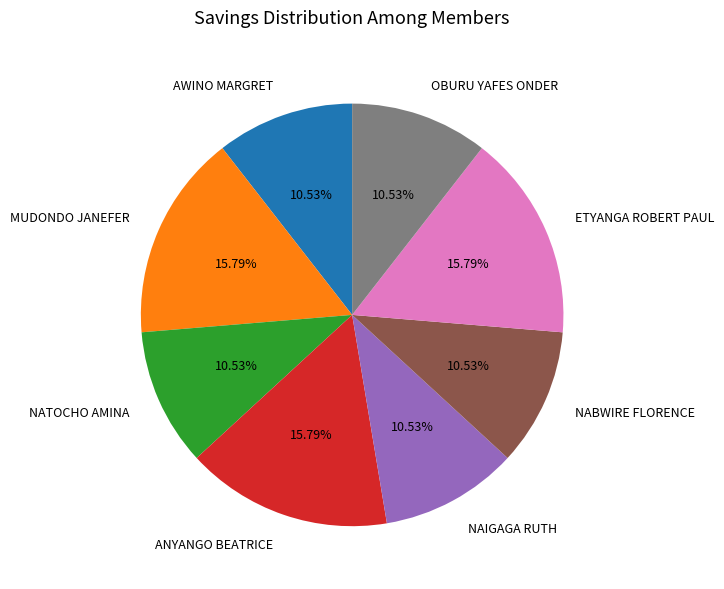

The NAIGAGA RUTH slice represents 11% of the pie. True or false?

True